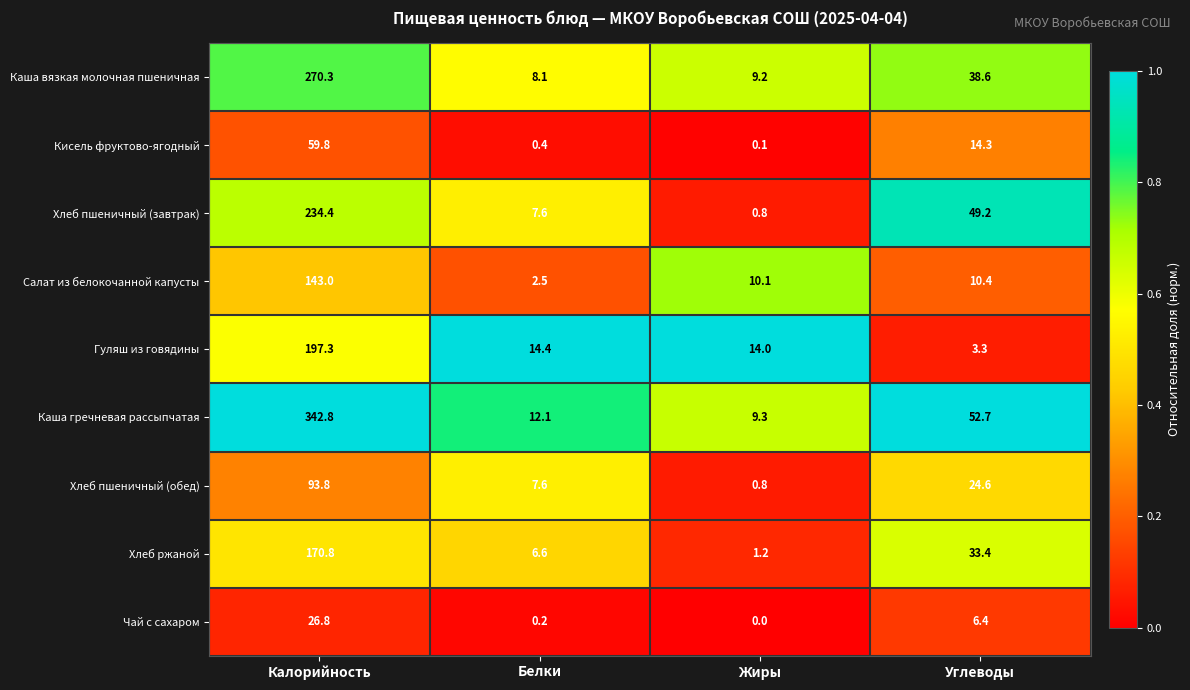

Which label corresponds to the smallest value in the chart?

Жиры